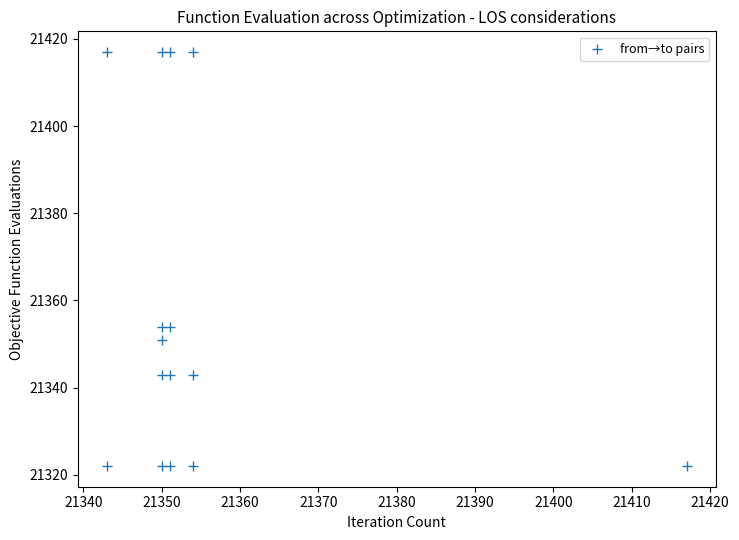

What is the range of Y values (max minus min)?

95